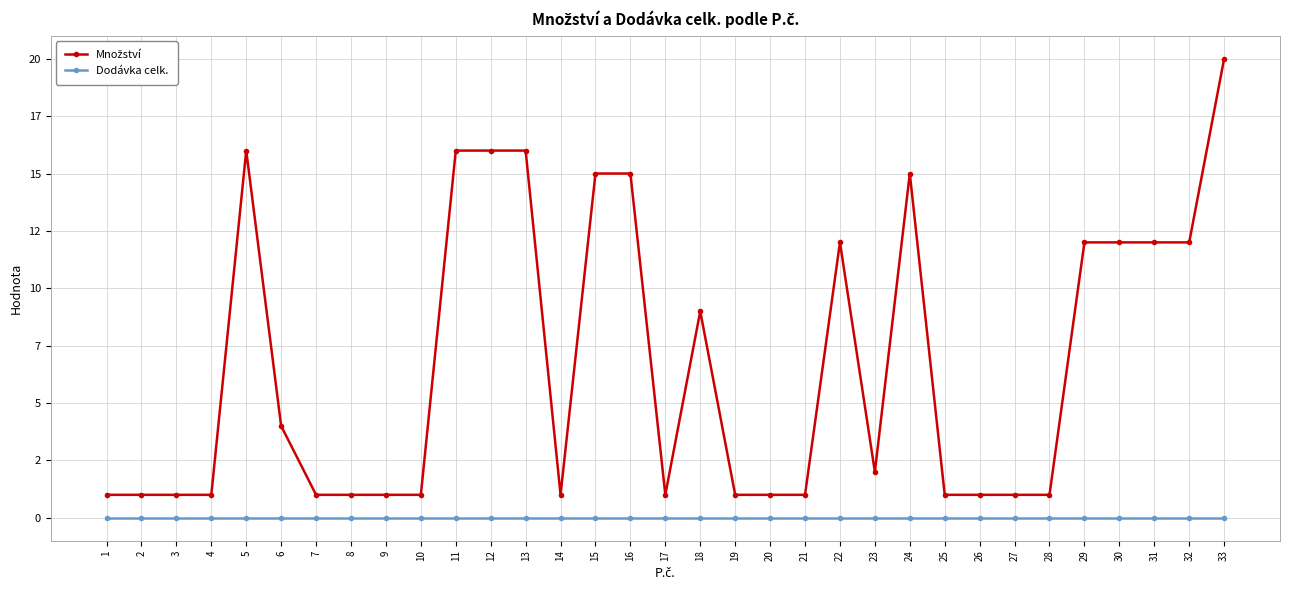

Reading left to right, what are all the values shown in this chart?

Množství: 1	1	1	1	16	4	1	1	1	1	16	16	16	1	15	15	1	9	1	1	1	12	2	15	1	1	1	1	12	12	12	12	20
Dodávka celk.: 0	0	0	0	0	0	0	0	0	0	0	0	0	0	0	0	0	0	0	0	0	0	0	0	0	0	0	0	0	0	0	0	0